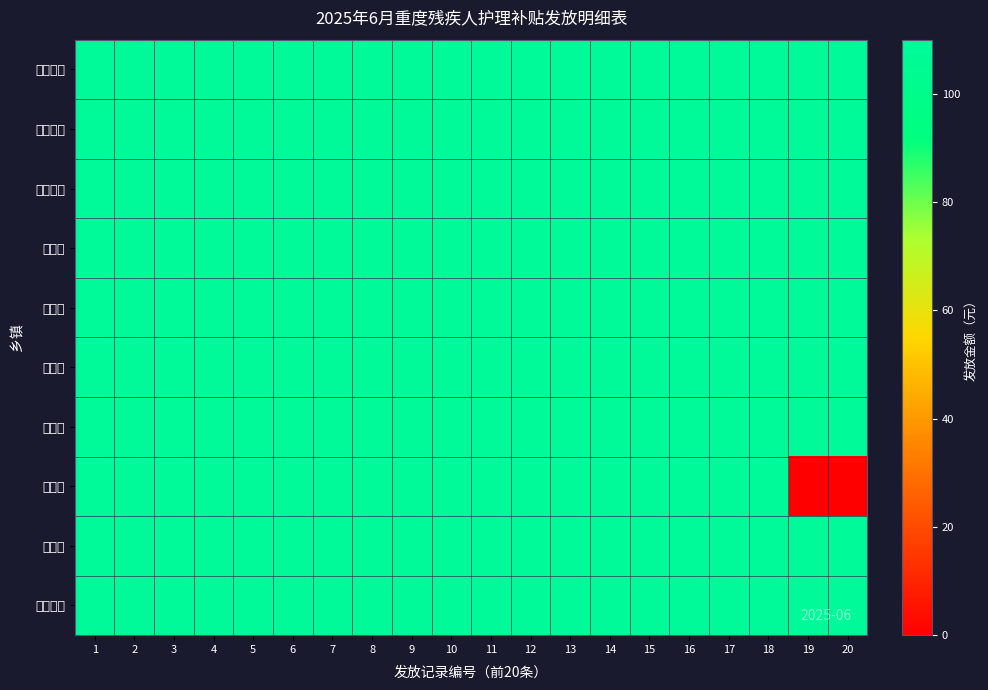

Which has a higher value, 11 or 3?

11